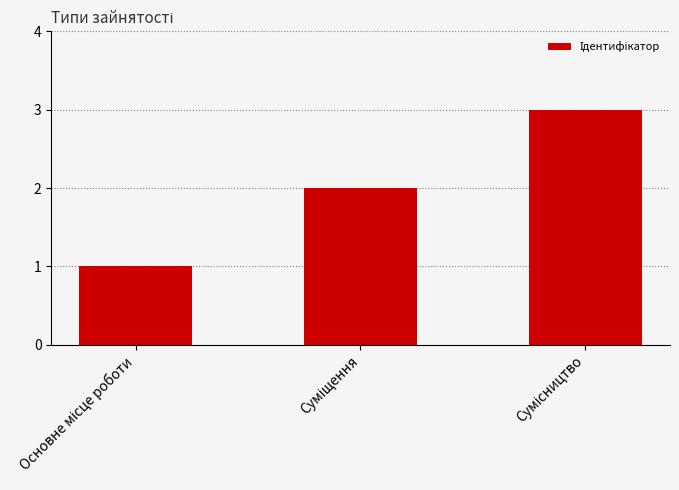

Does the chart contain any negative values?

No